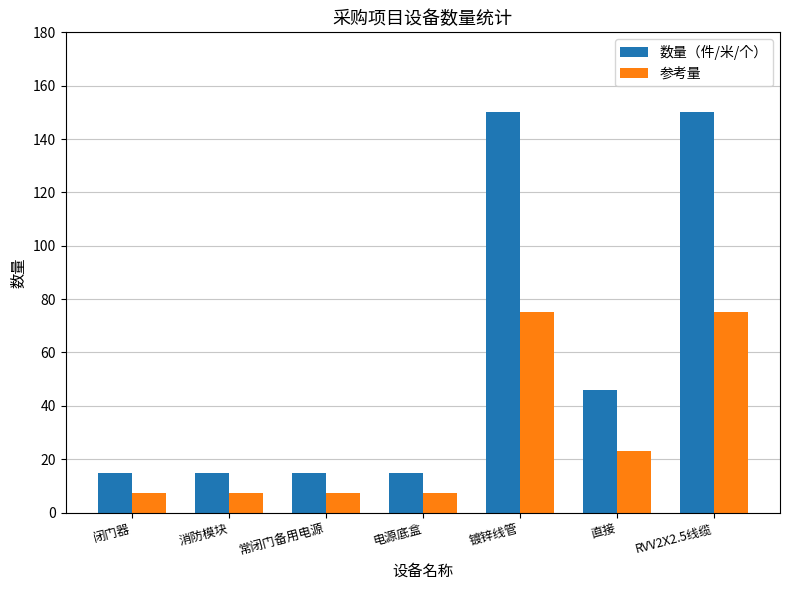

What is the value of the 参考量 bar at the 5th from the left?

75.0